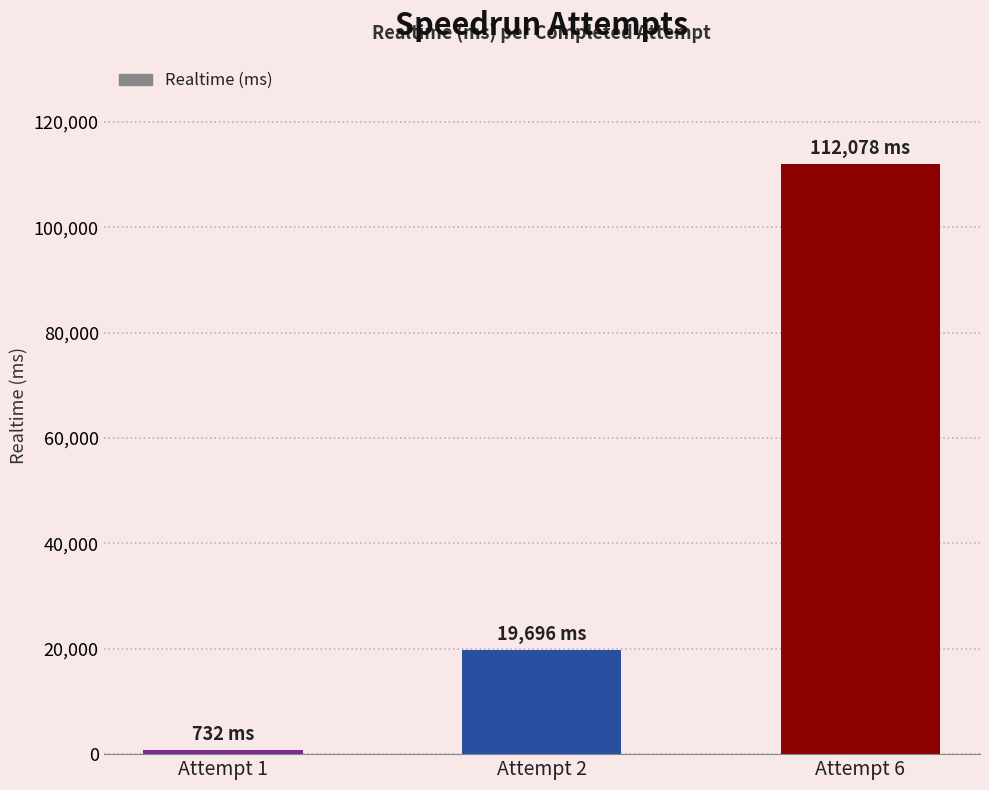

What is the value of the 3rd bar from the left?

112078